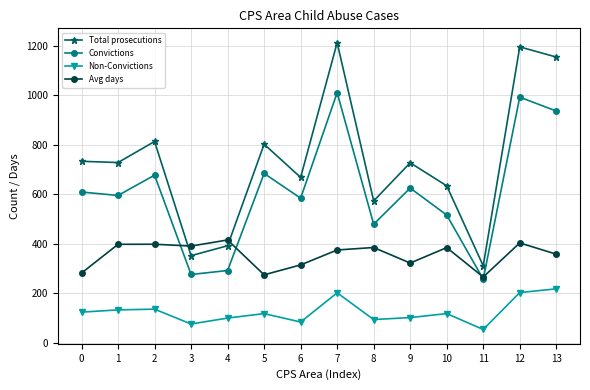

What is the sum of all Non-Convictions values?

1762.0